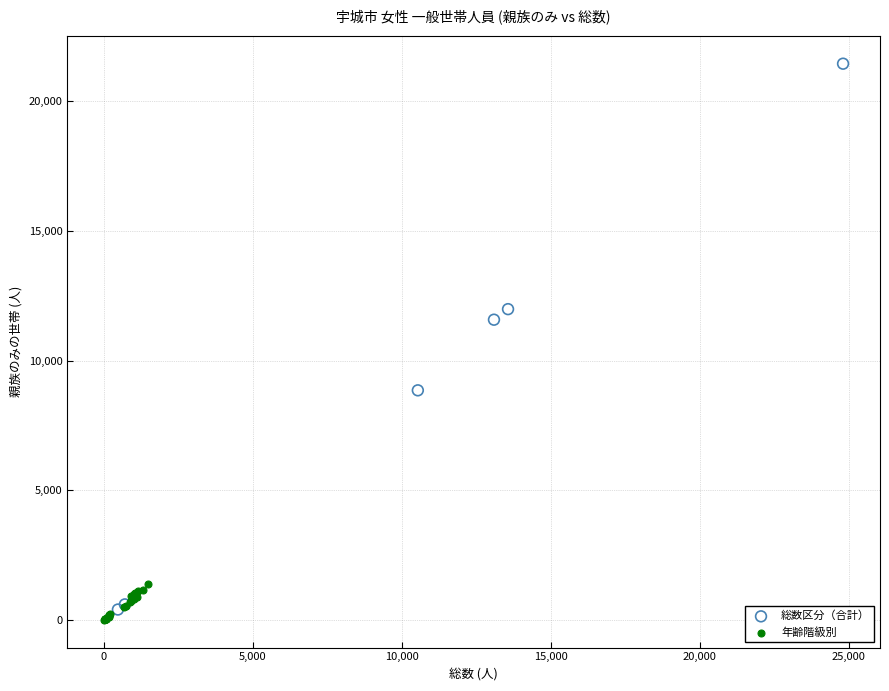

Which series contains the lowest Y value?

年齢階級別